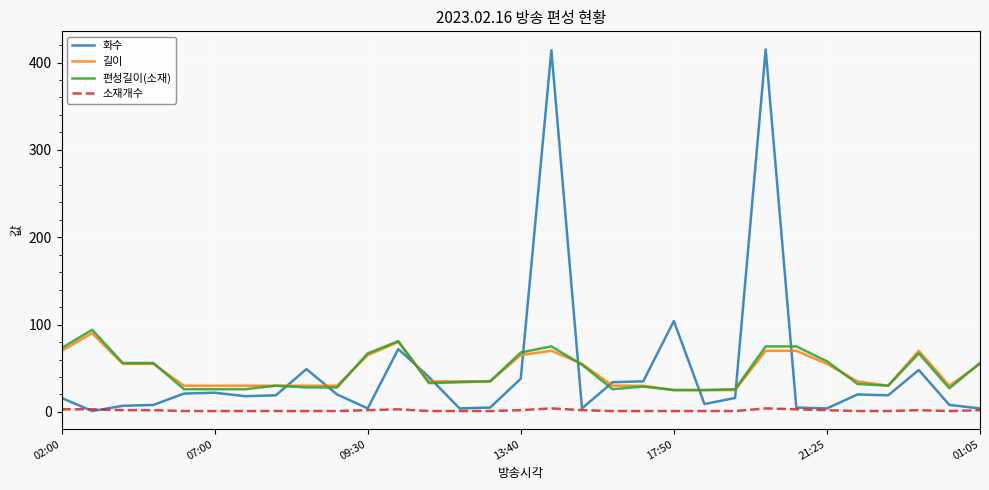

True or false: 길이 and 소재개수 cross at least once.

False